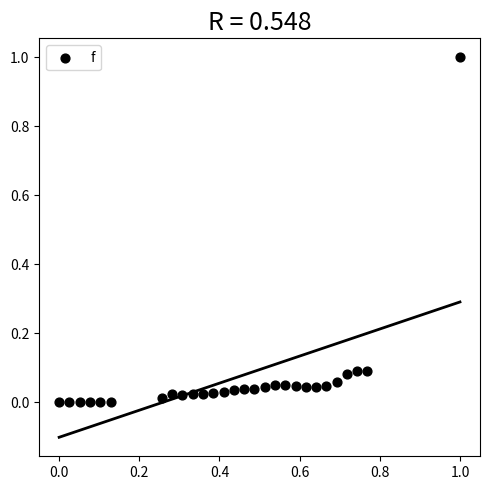

What is the range of X values (max minus min)?

1.0